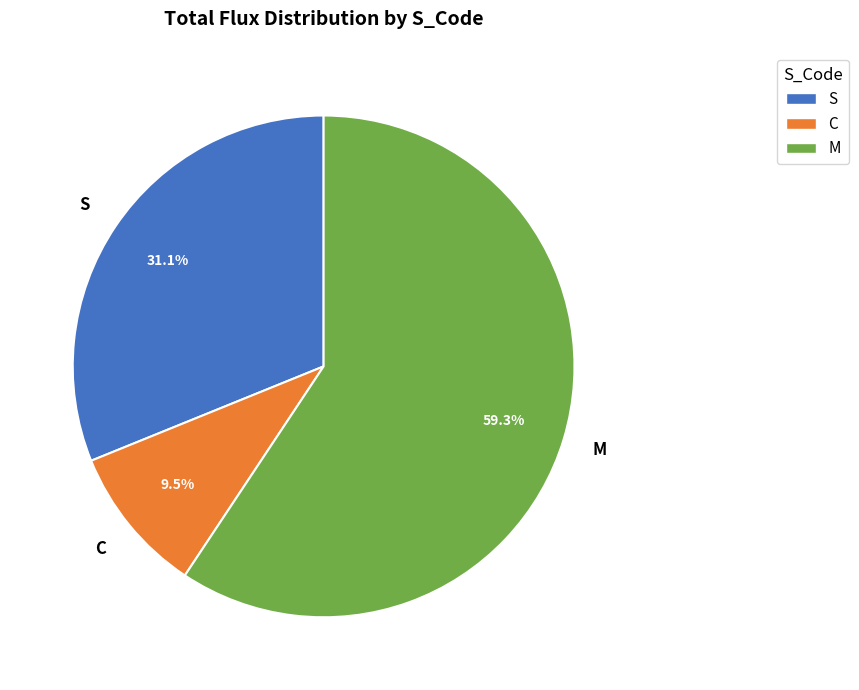

Rank the categories by value from lowest to highest.

C, S, M